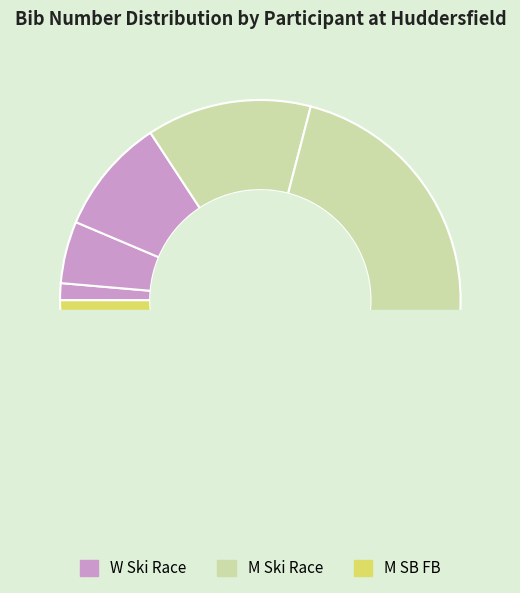

Is there a majority slice in this chart?

No